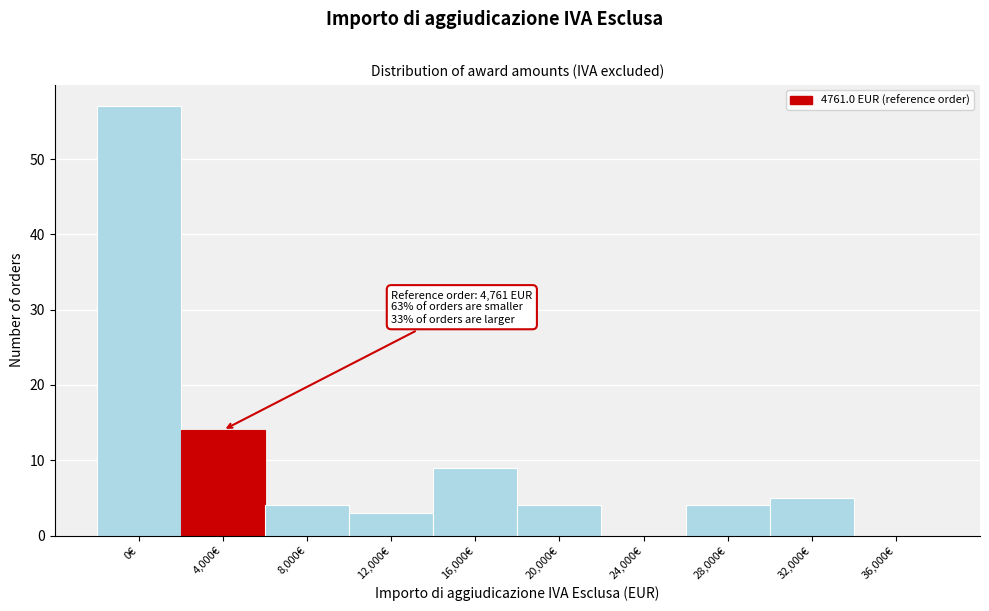

Reading right to left, extract all data points from this chart.

36,000€=0	32,000€=5	28,000€=4	24,000€=0	20,000€=4	16,000€=9	12,000€=3	8,000€=4	4,000€=14	0€=57